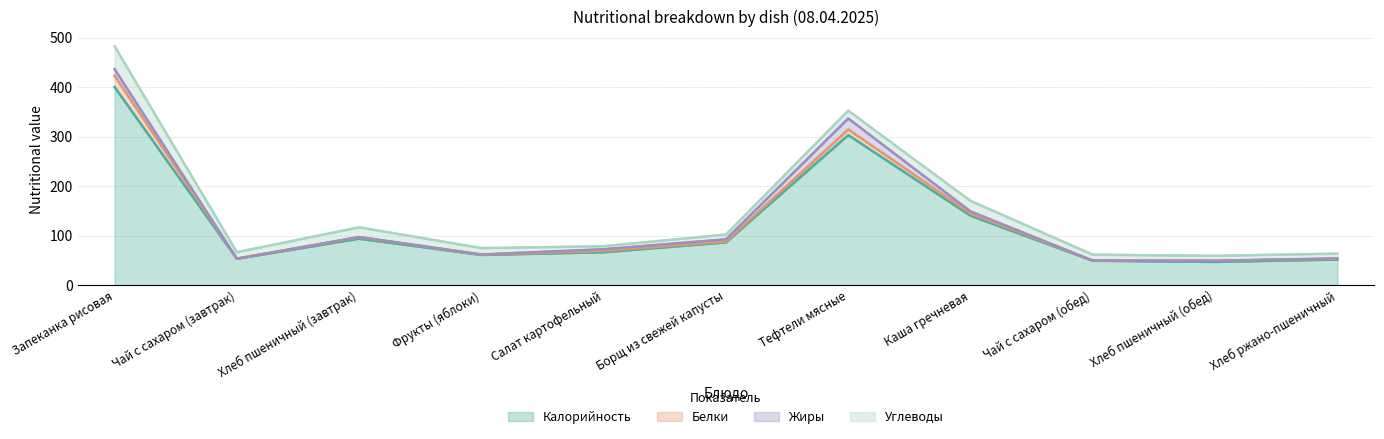

Does the chart have visible grid lines?

Yes